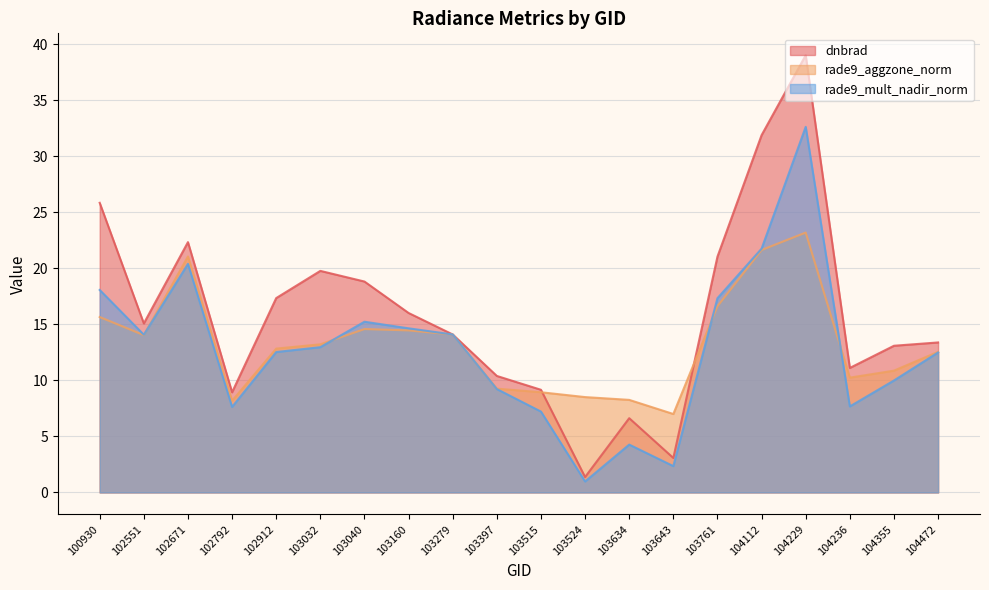

List the series in order of their peak value, highest first.

dnbrad, rade9_mult_nadir_norm, rade9_aggzone_norm